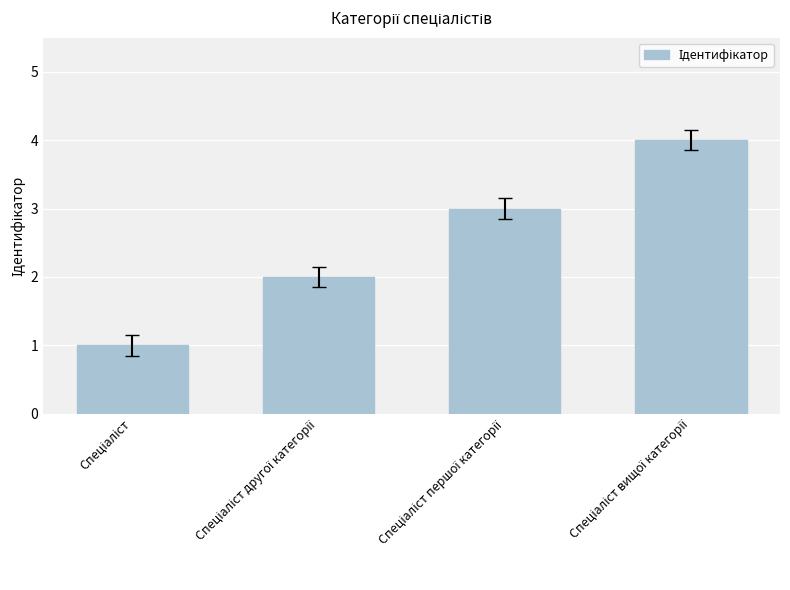

What is the difference between the maximum and minimum values?

3